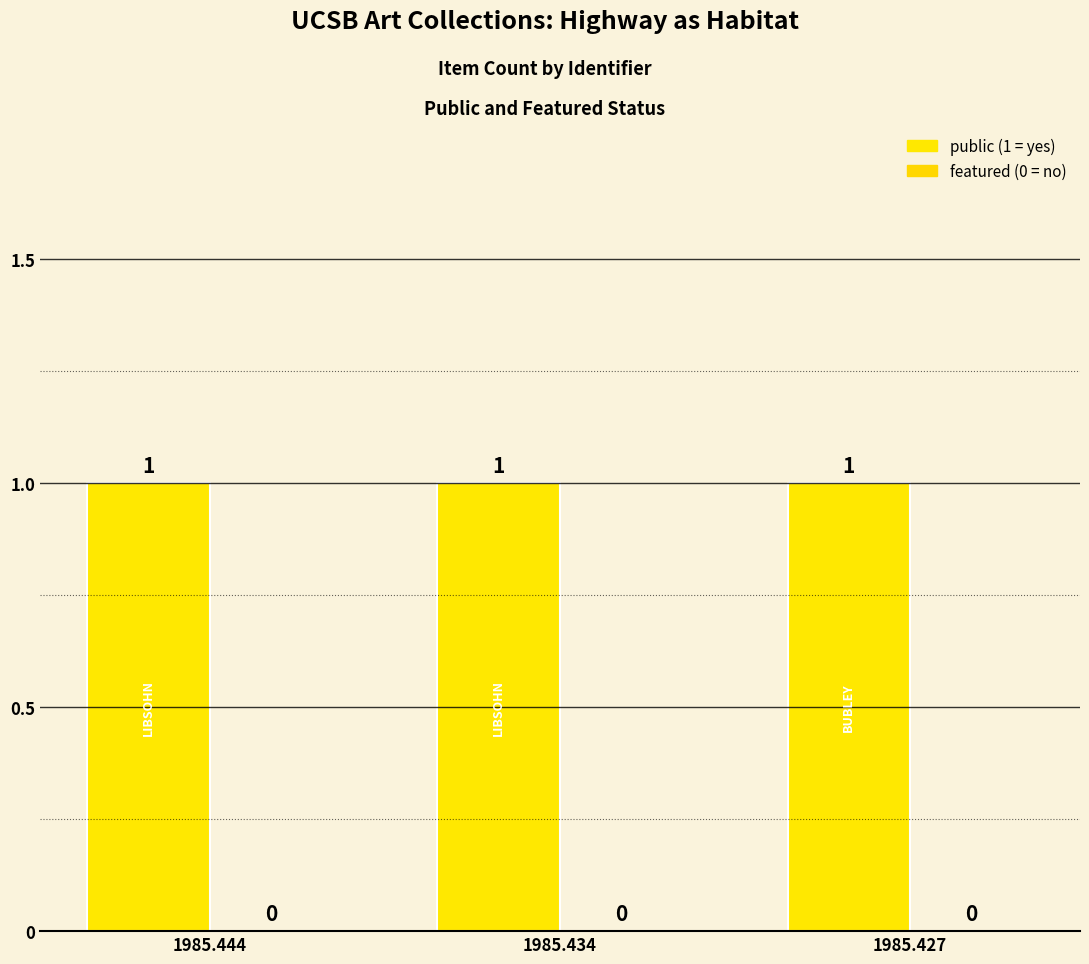

Reading left to right, extract all data points from this chart.

public: 1985.444=1	1985.434=1	1985.427=1
featured: 1985.444=0	1985.434=0	1985.427=0